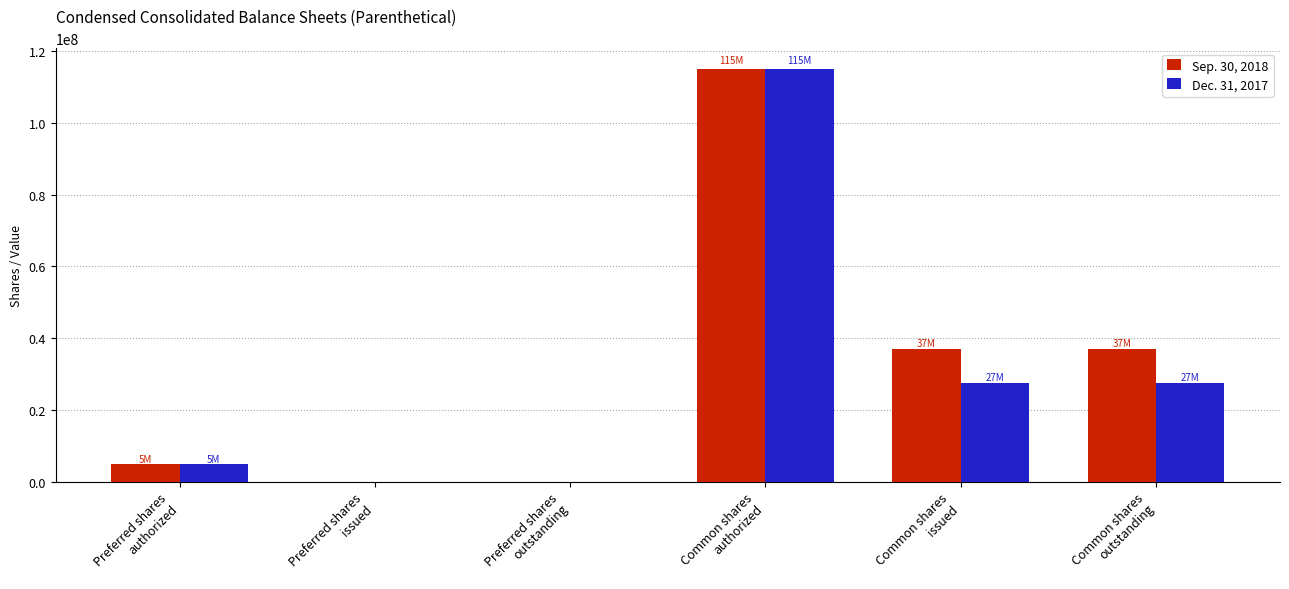

At which label does Sep. 30, 2018 reach its peak?

Common shares
authorized